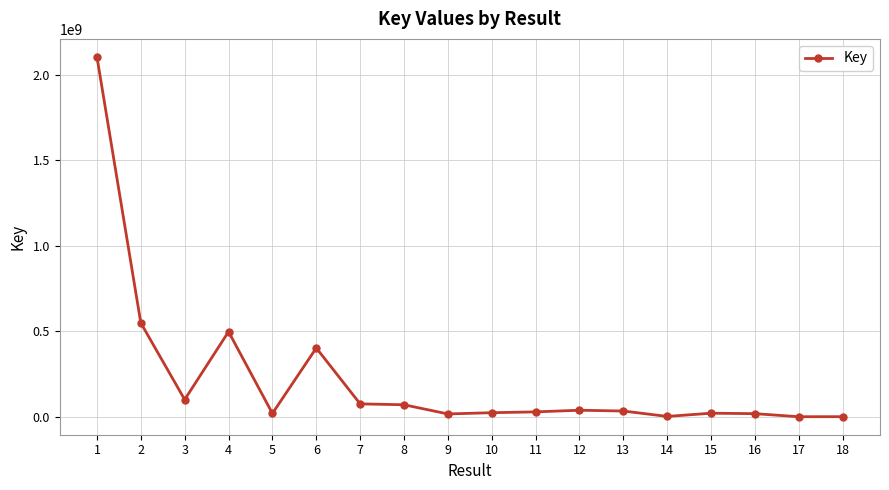

Where is the first local maximum?

4